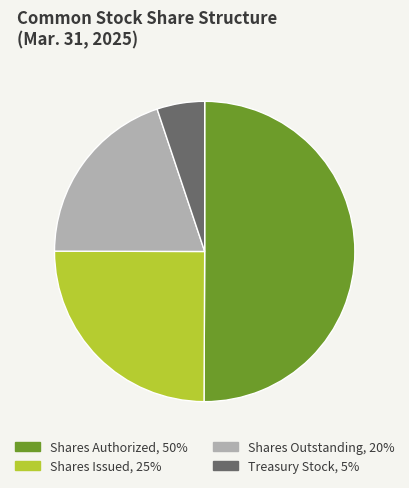

Combined, do Shares Outstanding, 20% and Shares Authorized, 50% account for over 50%?

Yes